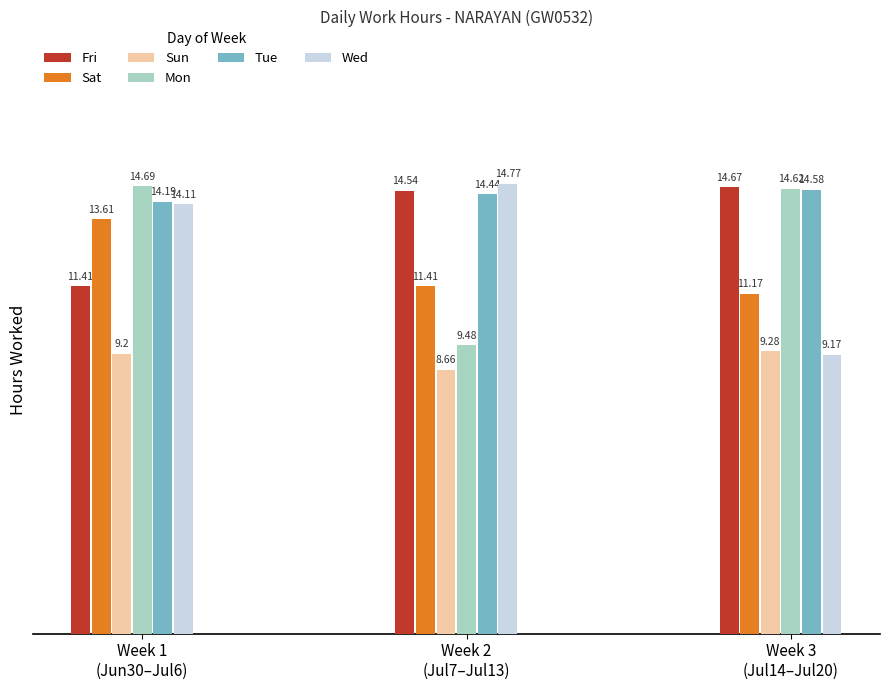

Which series has the largest range (max minus min)?

Wed